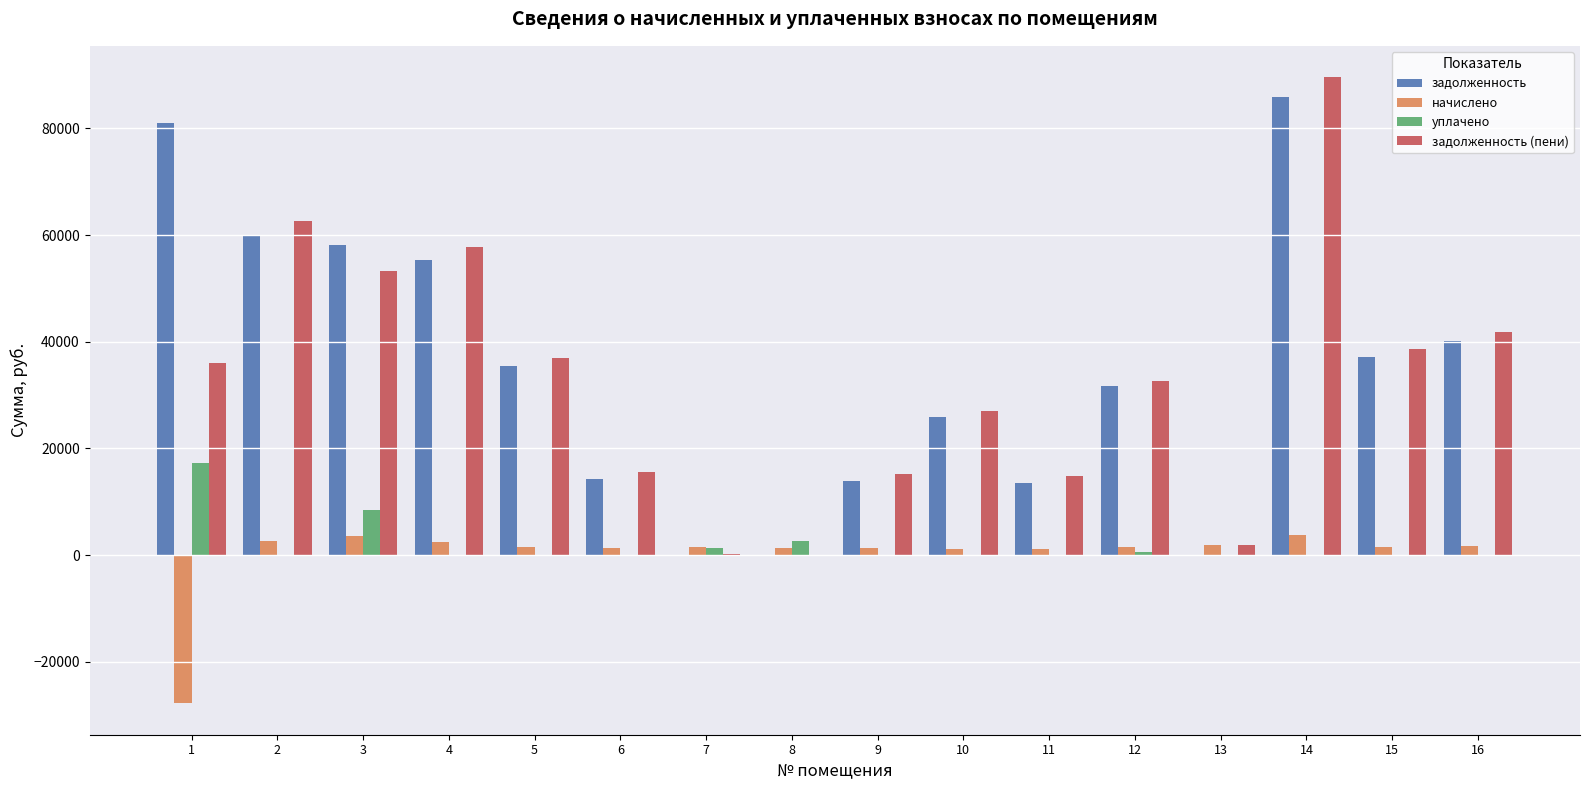

Between 6 and 16, which series saw the biggest shift?

задолженность (пени)